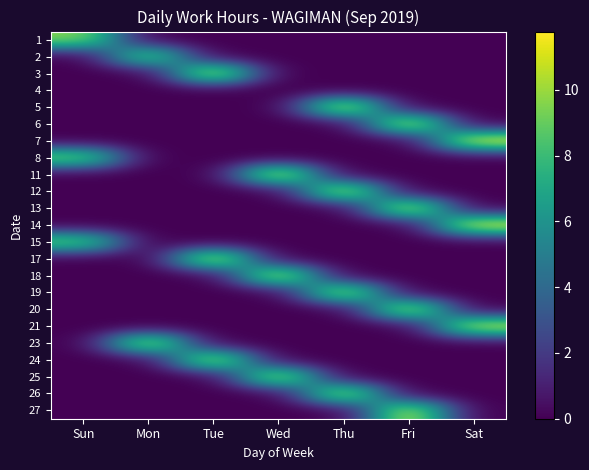

What is the spread (max minus min) of values at Sat?

11.8